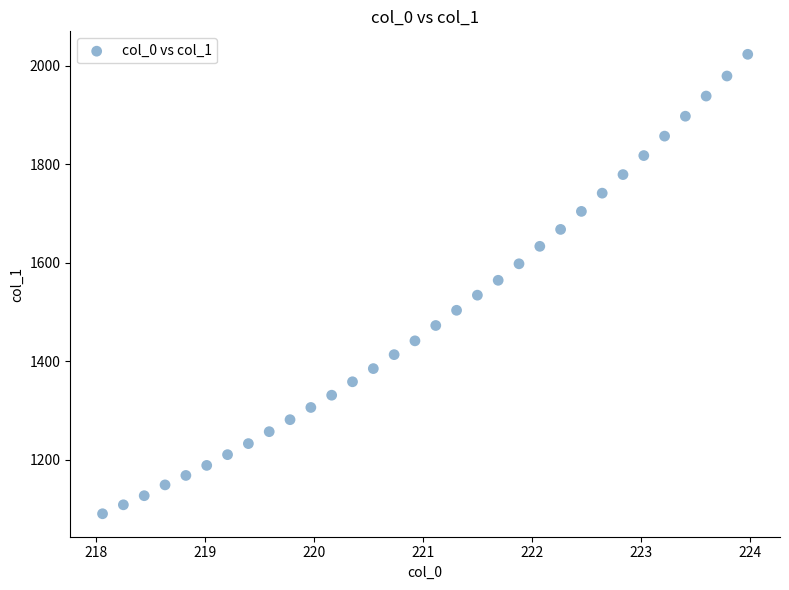

What is the range of Y values (max minus min)?

932.3